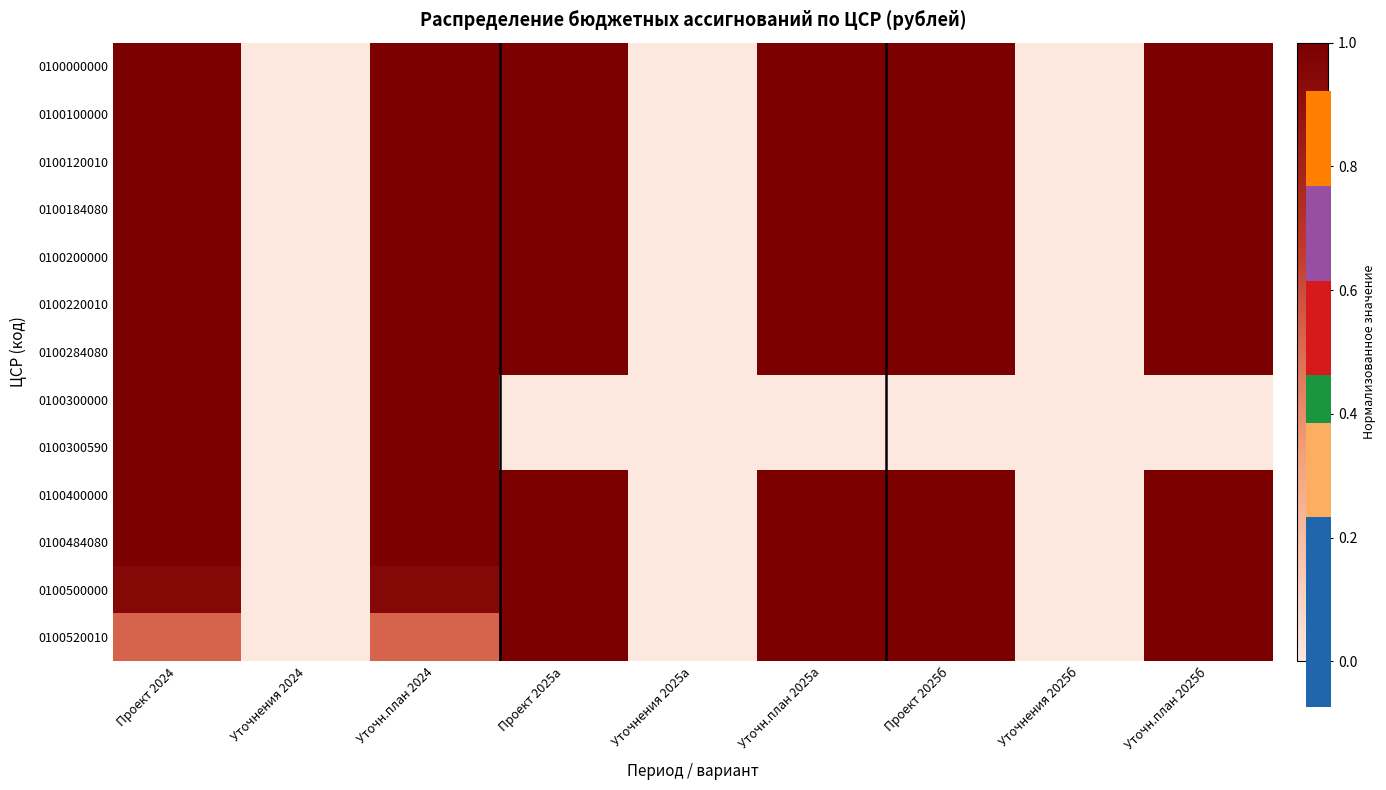

How many series are shown in this chart?

13